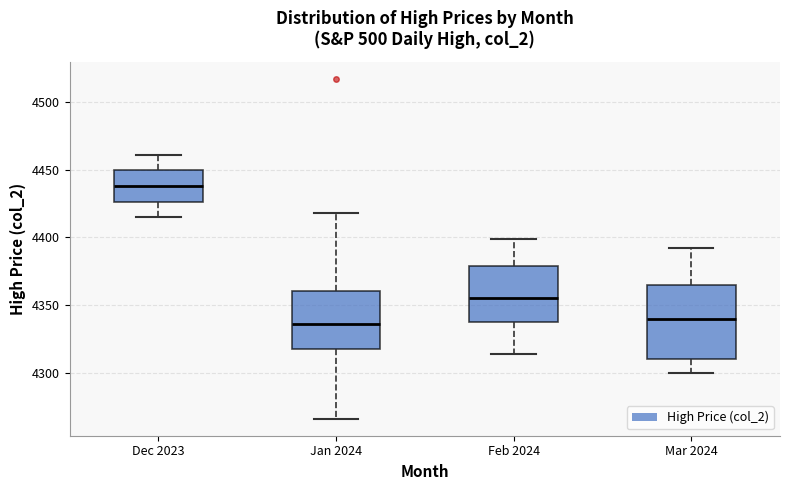

Reading left to right, transcribe this box plot: for each box, give where its median line is, the range the box spans, and where its two whiskers end, as read against the y-axis. The values are not printed on the chart, so give them approximately, as read against the axis.

Dec 2023: median 4440, box 4425 to 4450, whiskers 4415 to 4460
Jan 2024: median 4335, box 4320 to 4360, whiskers 4265 to 4420
Feb 2024: median 4355, box 4340 to 4380, whiskers 4315 to 4400
Mar 2024: median 4340, box 4310 to 4365, whiskers 4300 to 4390